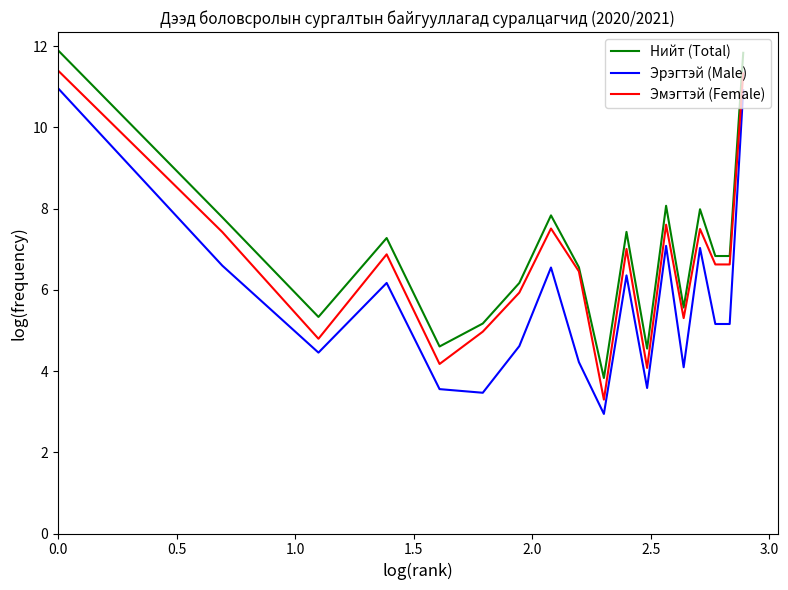

True or false: Эмэгтэй (Female) and Эрэгтэй (Male) intersect in this chart.

False